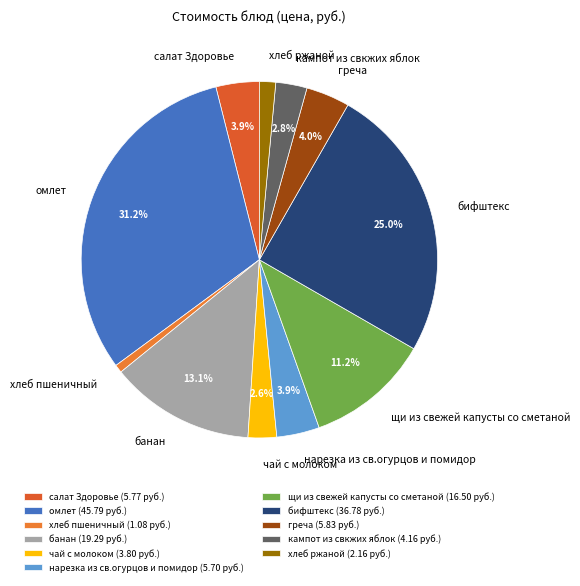

Which has a higher value, банан or чай с молоком?

банан